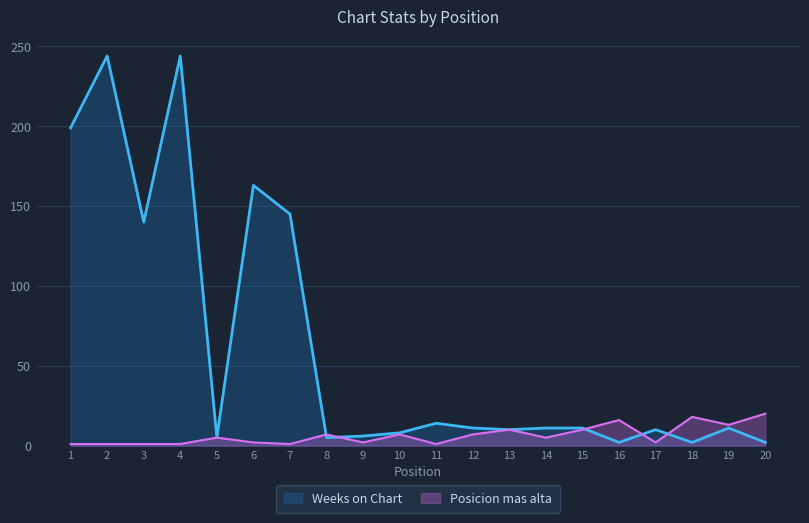

Which label corresponds to the smallest value in the chart?

1